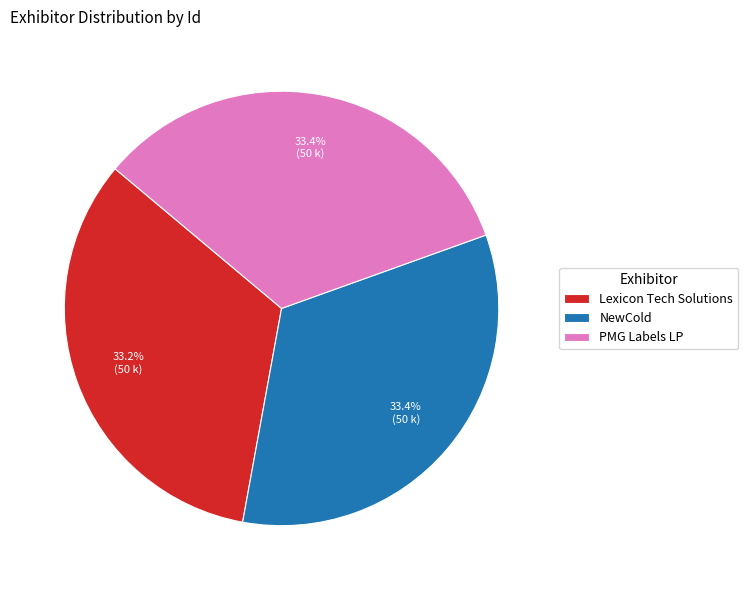

Does NewCold represent more than half of the total?

No